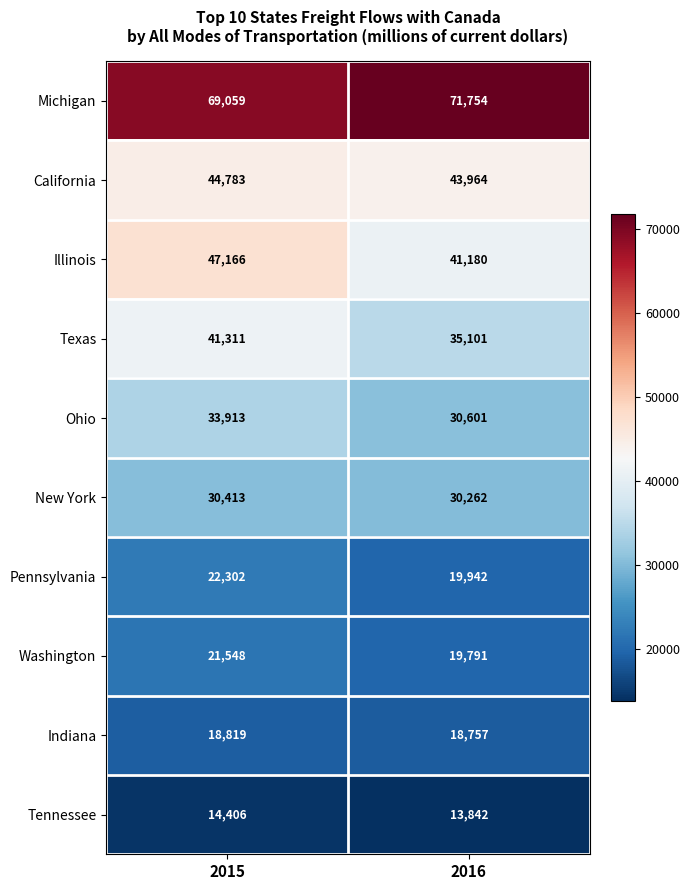

Reading left to right, list all the values displayed in this chart.

Michigan: 2015=69059	2016=71754
California: 2015=44783	2016=43964
Illinois: 2015=47166	2016=41180
Texas: 2015=41311	2016=35101
Ohio: 2015=33913	2016=30601
New York: 2015=30413	2016=30262
Pennsylvania: 2015=22302	2016=19942
Washington: 2015=21548	2016=19791
Indiana: 2015=18819	2016=18757
Tennessee: 2015=14406	2016=13842